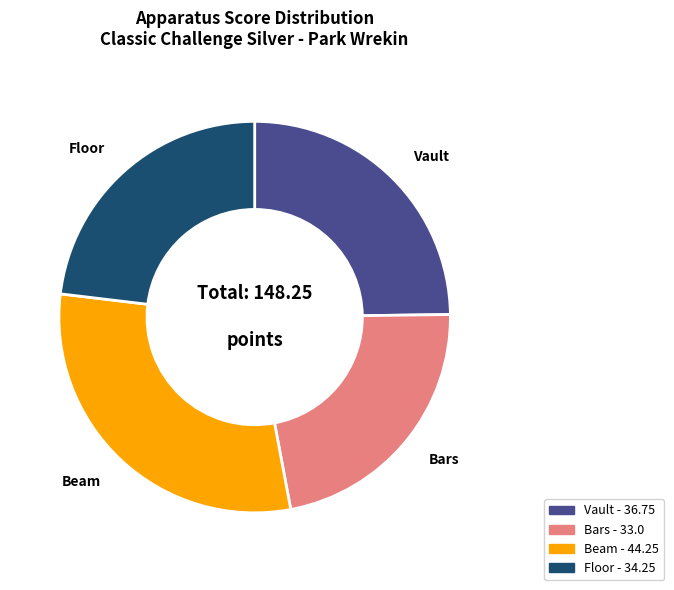

Is there any slice that represents more than half of the pie?

No